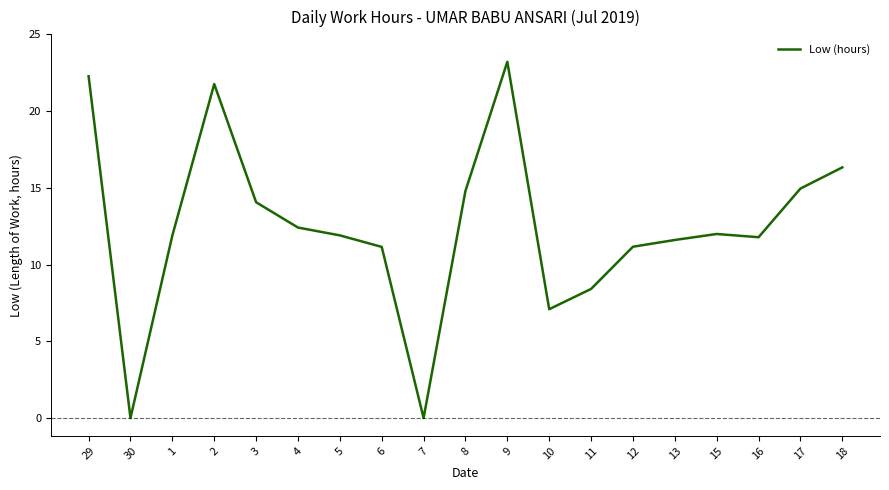

Between 29 and 6, which is larger?

29